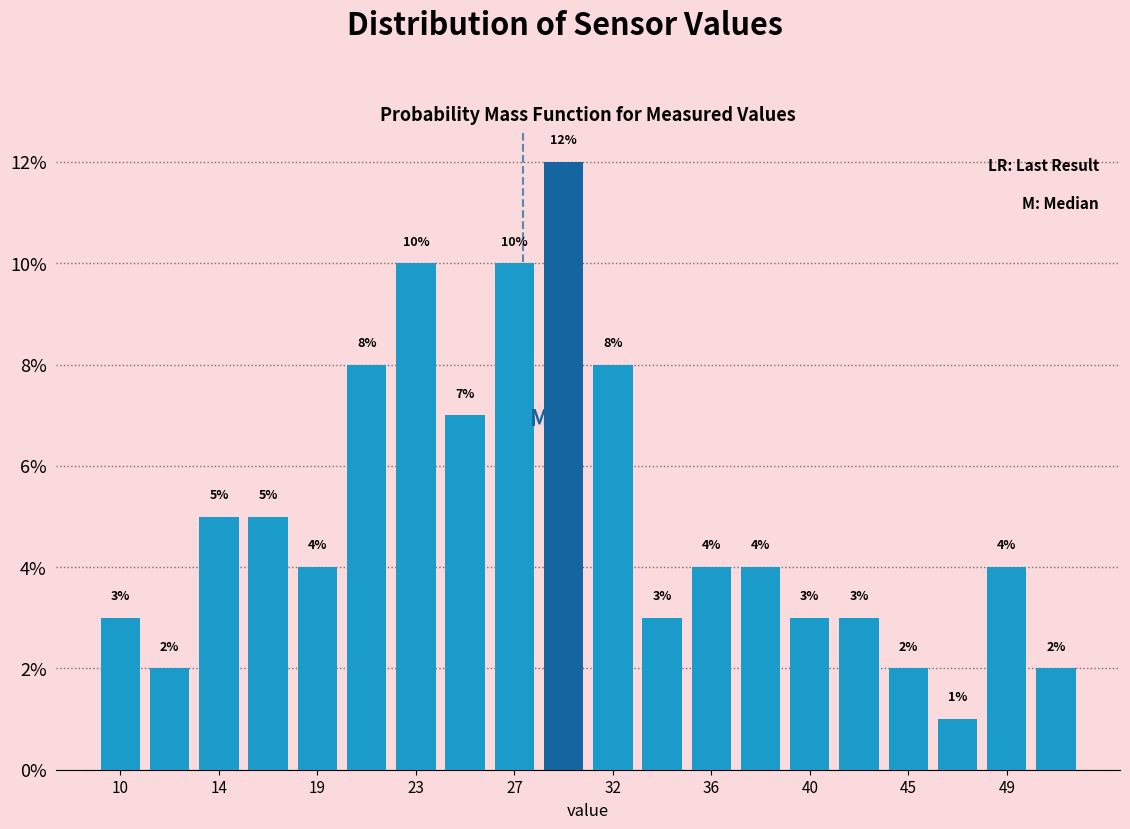

Reading left to right, transcribe this chart: for each bar, give the range it covers on the x-axis and its height. The bar edges are not printed on the chart, so give them approximately, as read against the axis.

9.0 to 11.0: 3
11.0 to 13.5: 2
13.5 to 15.5: 5
15.5 to 17.5: 5
17.5 to 20.0: 4
20.0 to 22.0: 8
22.0 to 24.0: 10
24.0 to 26.5: 7
26.5 to 28.5: 10
28.5 to 30.5: 12
30.5 to 33.0: 8
33.0 to 35.0: 3
35.0 to 37.0: 4
37.0 to 39.0: 4
39.0 to 41.5: 3
41.5 to 43.5: 3
43.5 to 45.5: 2
45.5 to 48.0: 1
48.0 to 50.0: 4
50.0 to 52.0: 2